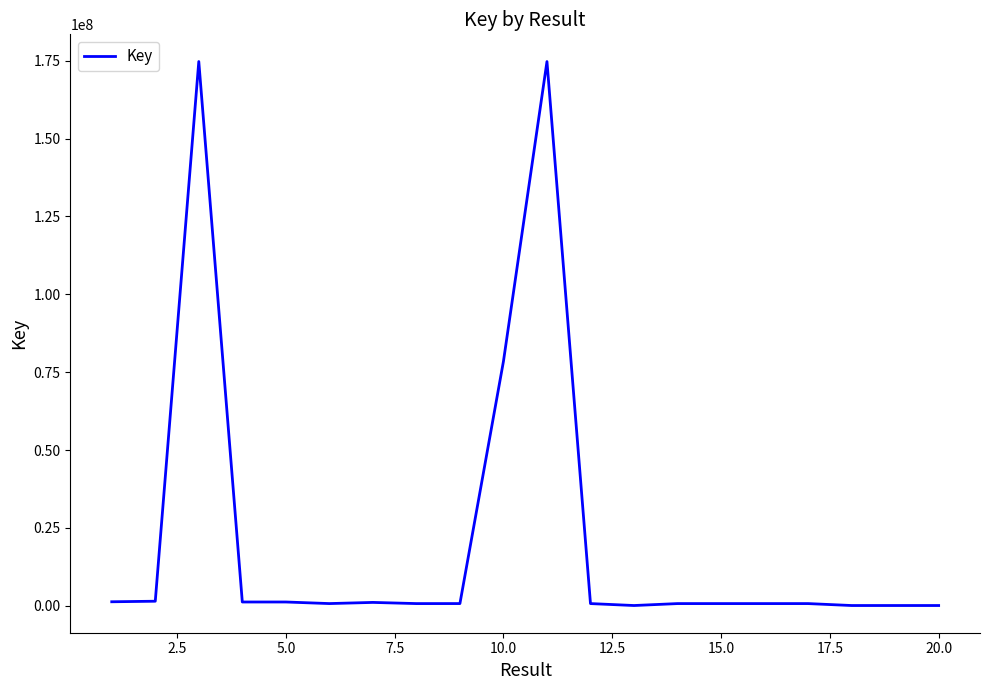

What is the greatest value displayed?

174746868